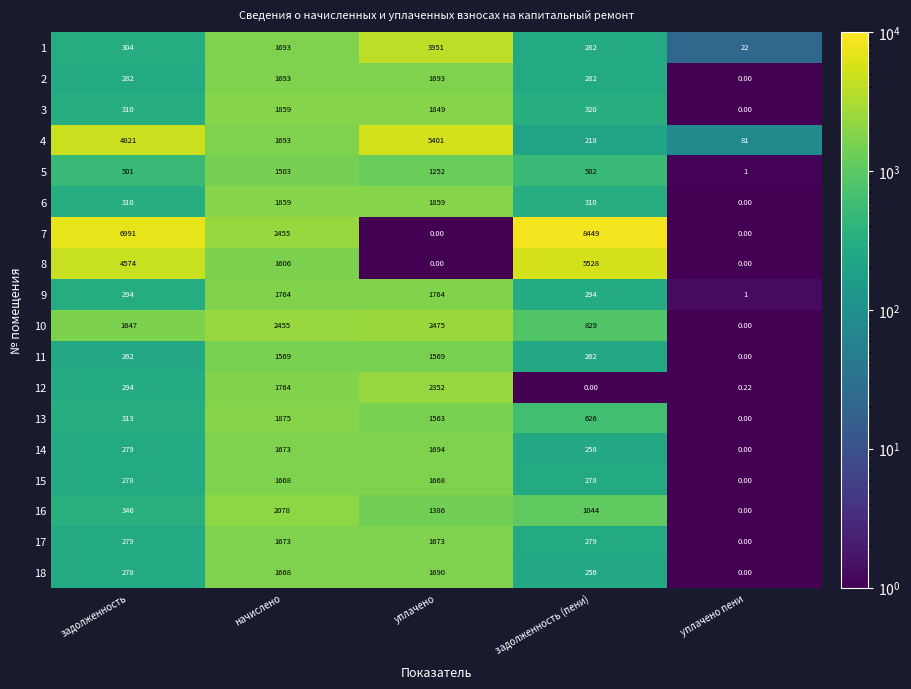

List the labels in order of 12 value, largest first.

уплачено, начислено, задолженность, уплачено пени, задолженность (пени)